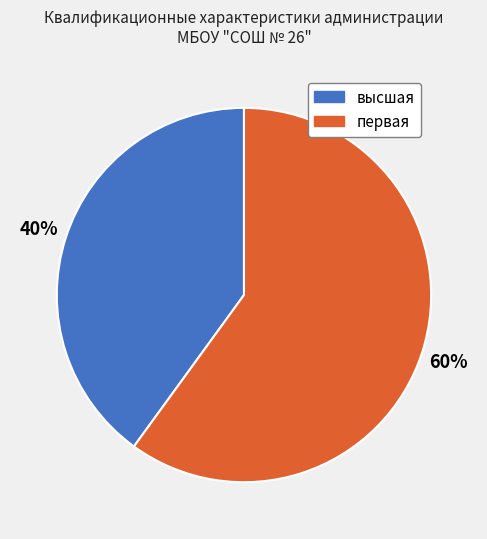

To the nearest percent, what is the combined percentage of первая and высшая?

100%